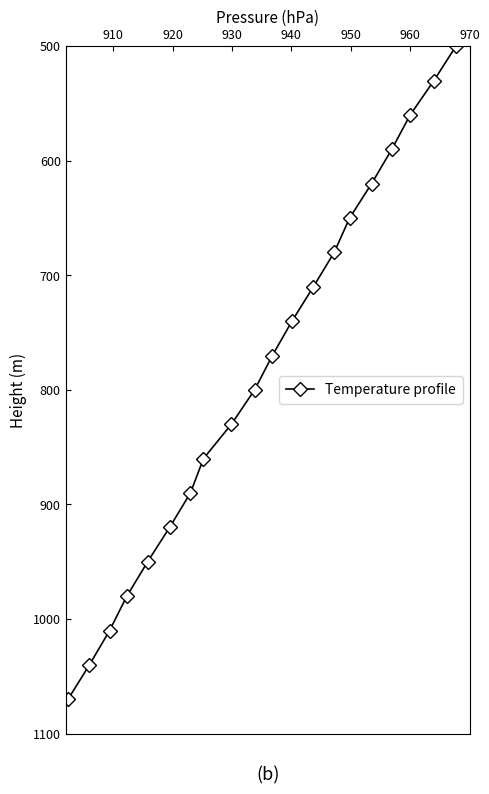

True or false: the data has more than 1 interior local peaks.

False